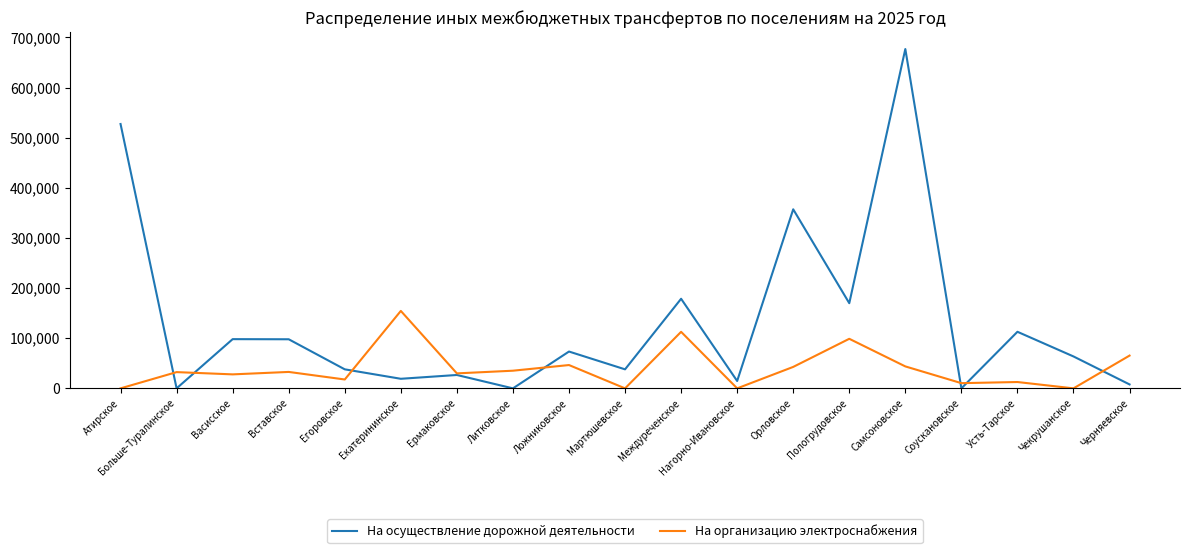

In На организацию электроснабжения, how many points are lower than both neighbors (excluding endpoints)?

7